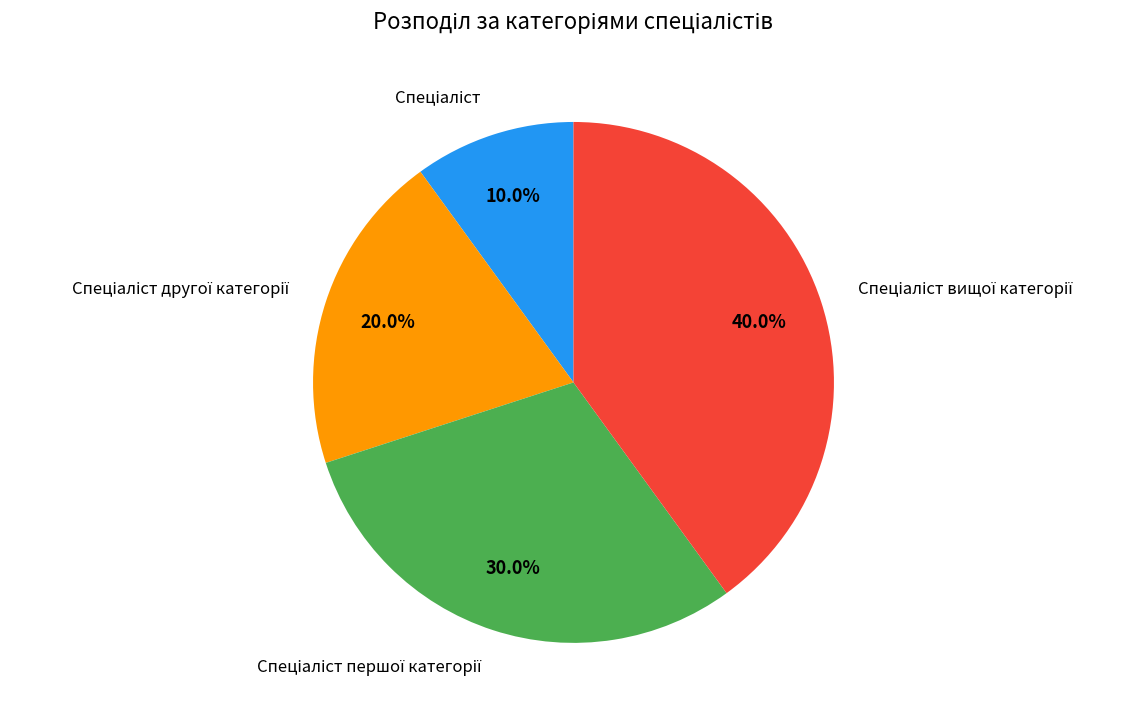

Is there a majority slice in this chart?

No